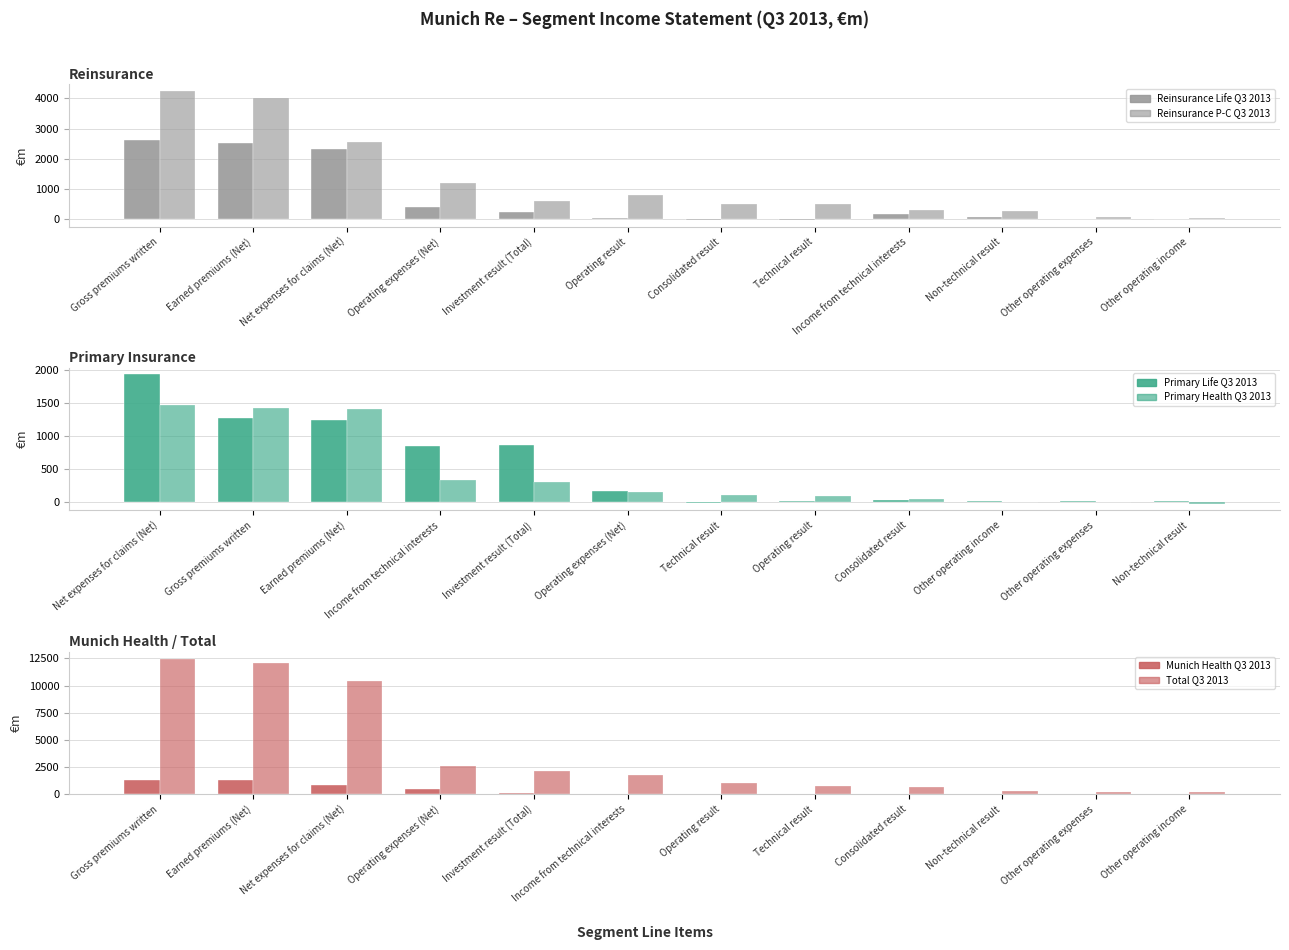

At Gross premiums written, list the series in order from smallest to largest.

Munich Health Q3 2013, Primary Health Q3 2013, Primary Life Q3 2013, Reinsurance Life Q3 2013, Reinsurance P-C Q3 2013, Total Q3 2013